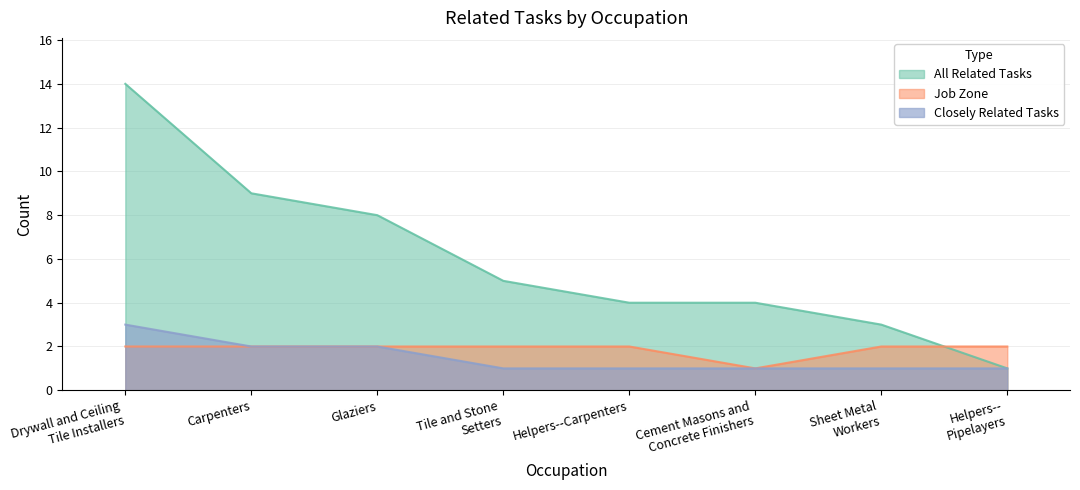

What is the value of the All Related Tasks point at the 8th from the left?

1